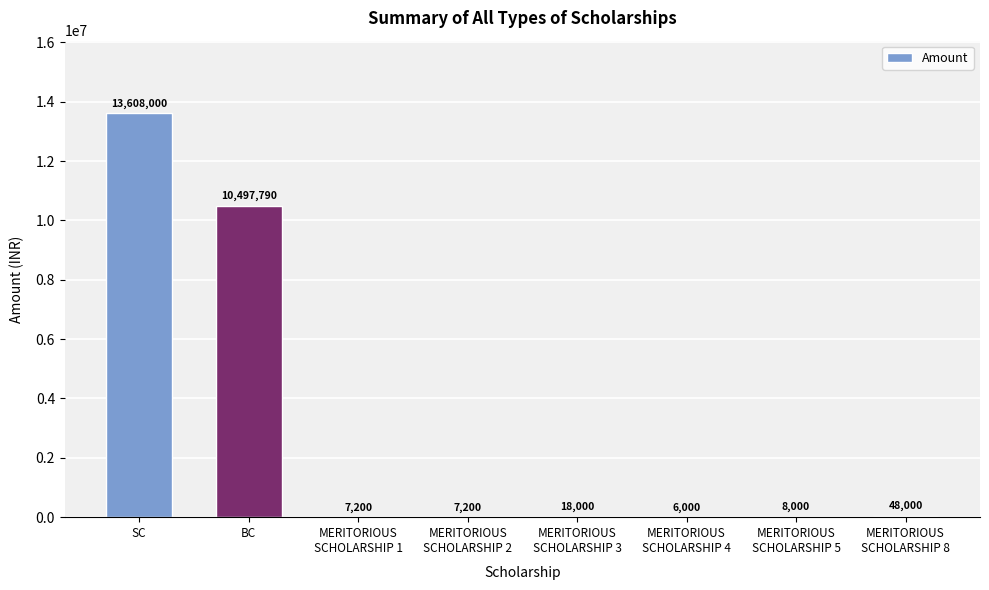

The value at MERITORIOUS
SCHOLARSHIP 2 is 7200. True or false?

True